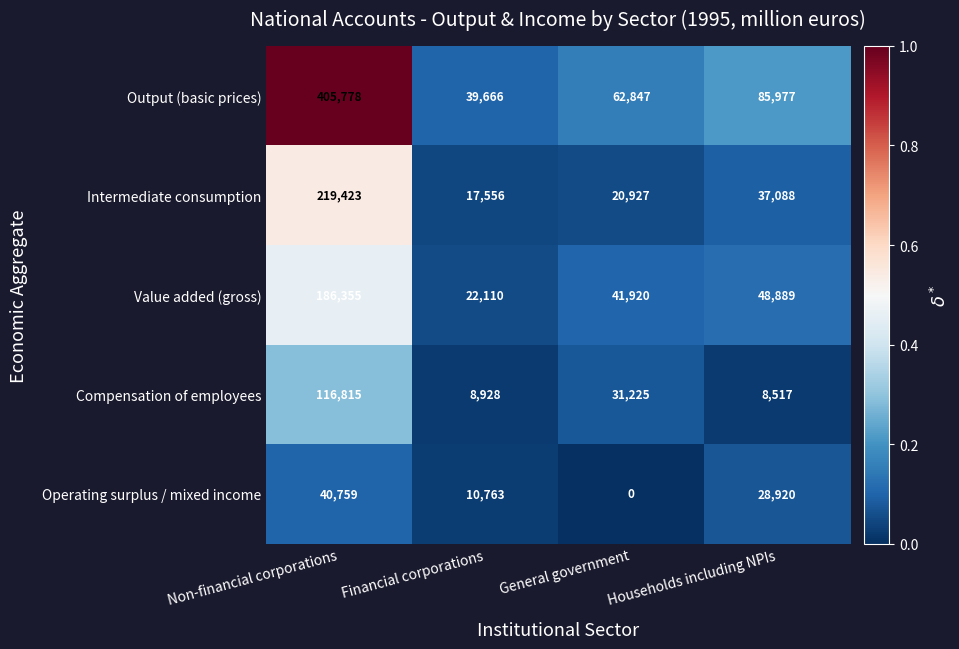

At Non-financial corporations, list the series in order from largest to smallest.

Output (basic prices), Intermediate consumption, Value added (gross), Compensation of employees, Operating surplus / mixed income